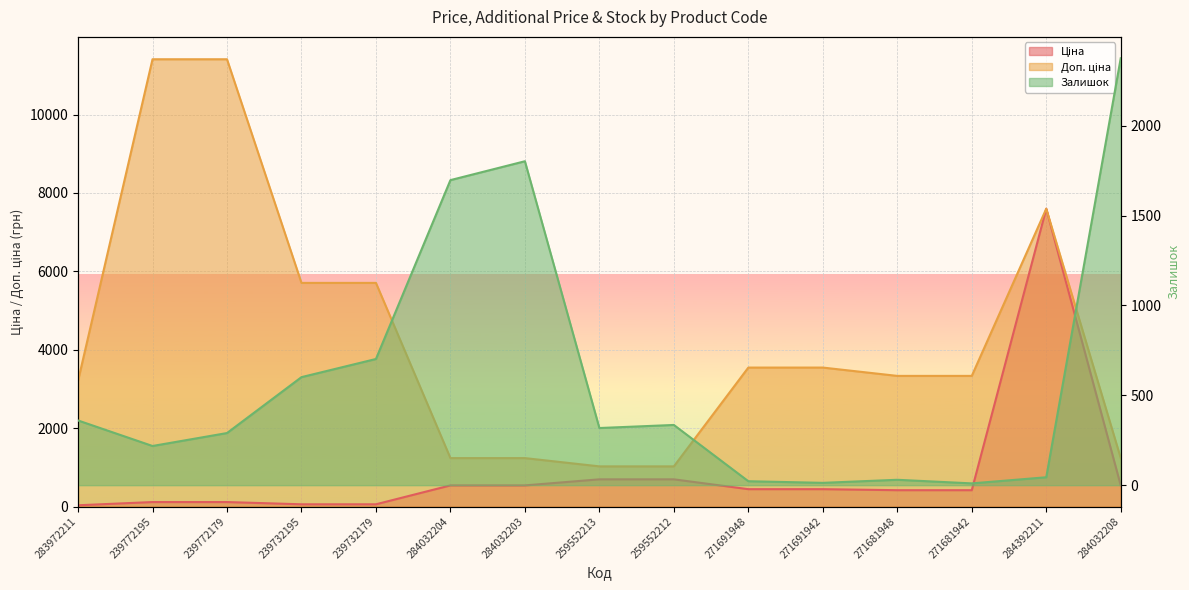

True or false: Доп. ціна and Ціна intersect in this chart.

False